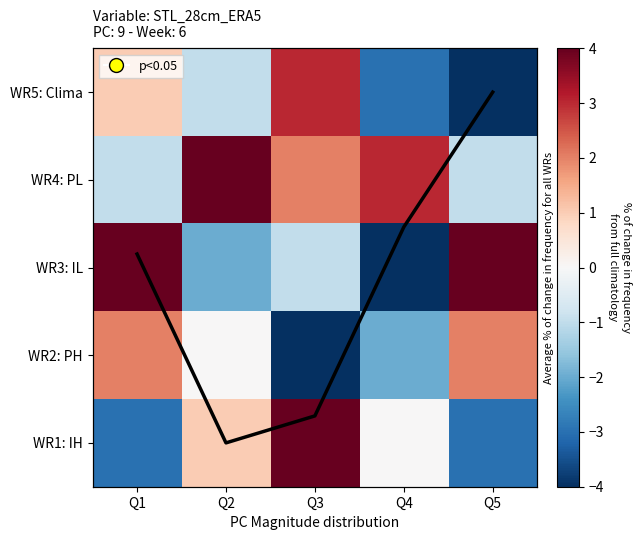

List the series in order of their peak value, lowest first.

WR2: PH, WR5: Clima, WR4: PL, WR3: IL, WR1: IH